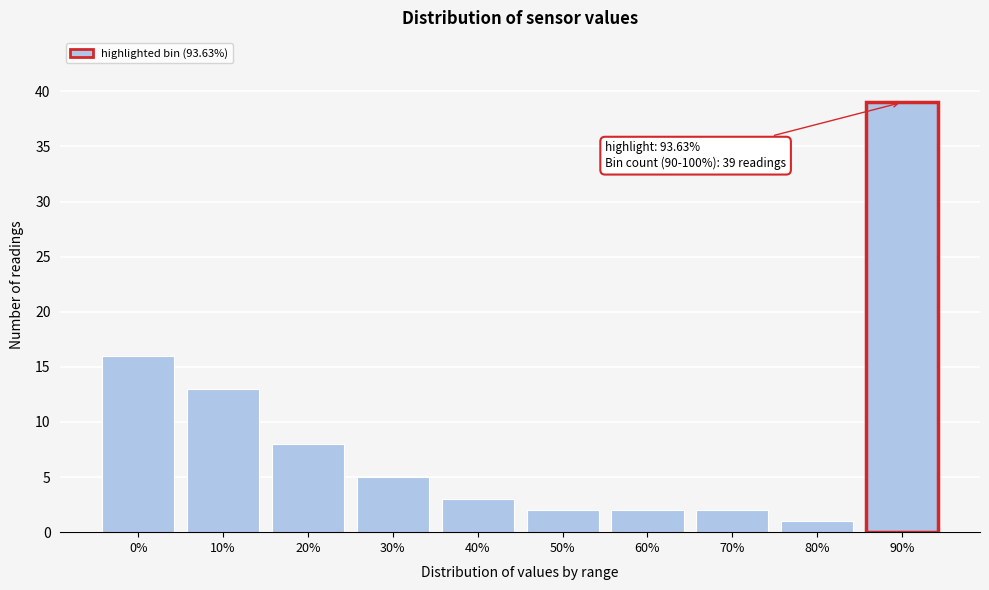

Reading right to left, list all the values displayed in this chart.

90%=39	80%=1	70%=2	60%=2	50%=2	40%=3	30%=5	20%=8	10%=13	0%=16